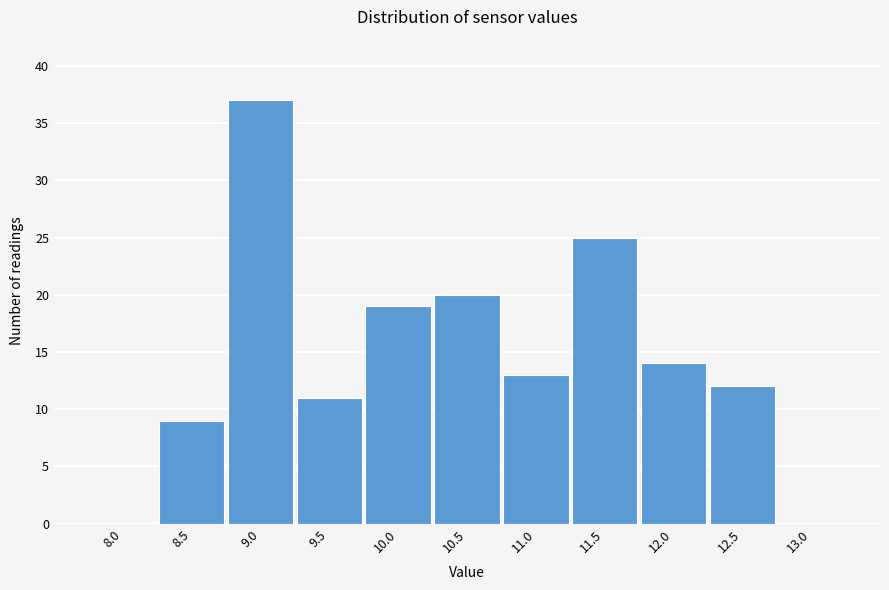

Reading left to right, what are all the values shown in this chart?

8.0=0	8.5=9	9.0=37	9.5=11	10.0=19	10.5=20	11.0=13	11.5=25	12.0=14	12.5=12	13.0=0